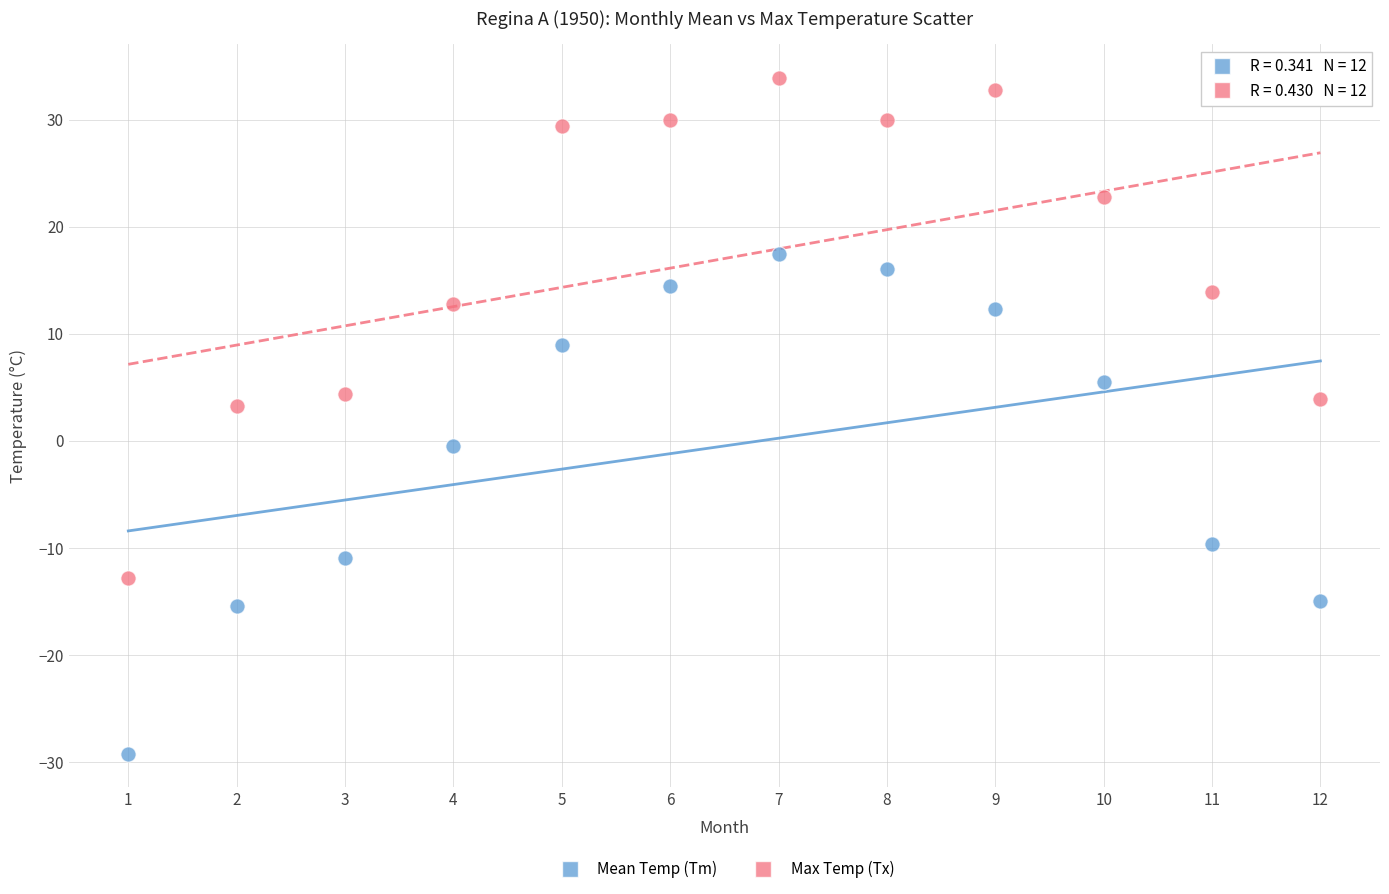

What are all the series names shown in the legend?

Mean Temp (Tm), Max Temp (Tx)